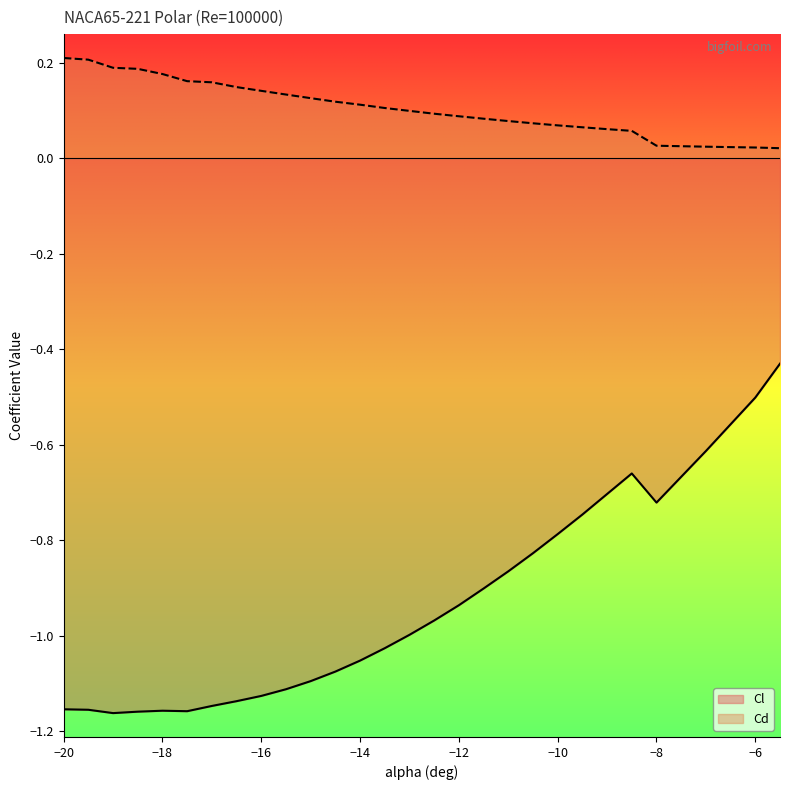

True or false: Cd and Cl intersect in this chart.

False